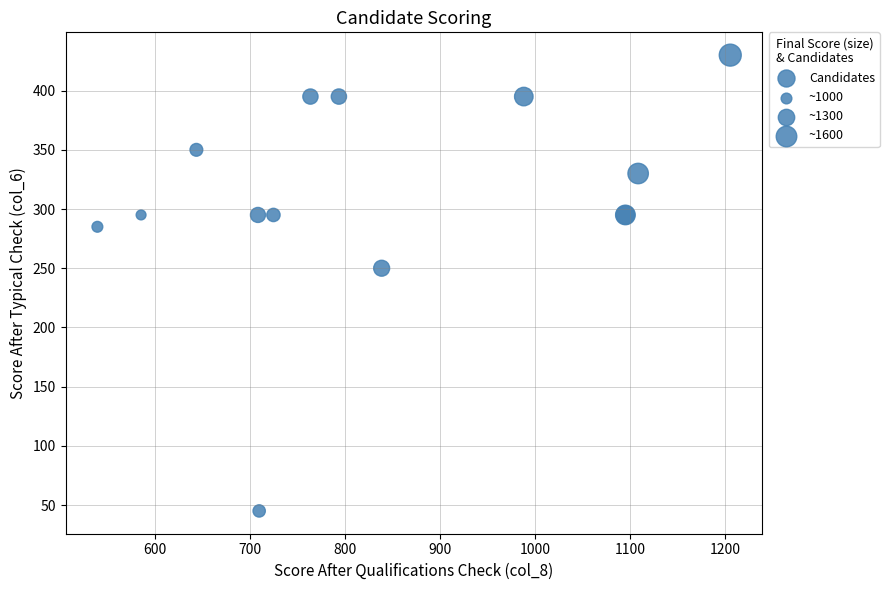

What Y value in the scatter plot is closest to 237?

250